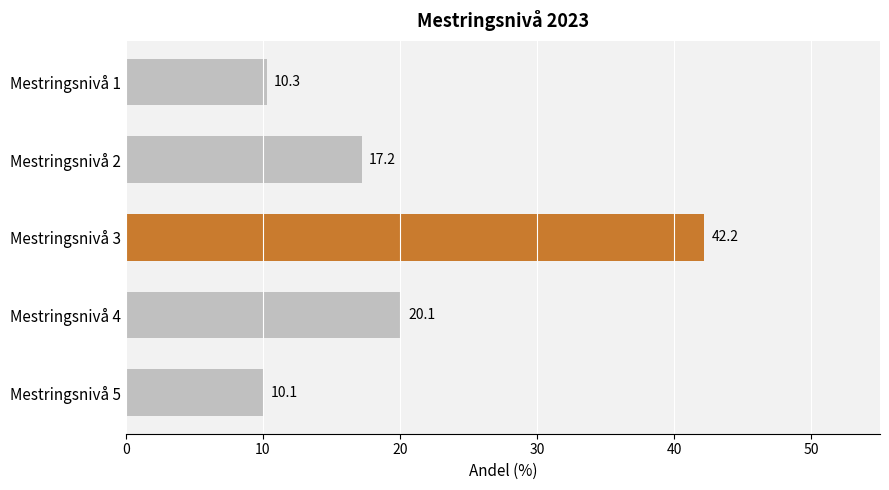

What is the difference between the second highest and second lowest values?

9.8